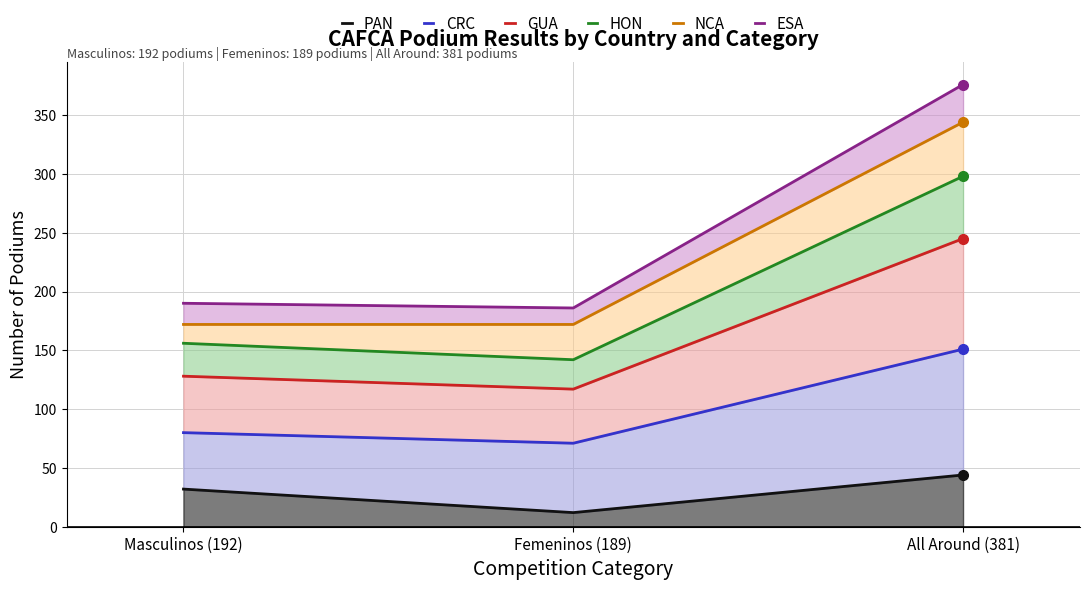

Reading right to left, list all the values displayed in this chart.

PAN: All Around (381)=44	Femeninos (189)=12	Masculinos (192)=32
CRC: All Around (381)=151	Femeninos (189)=71	Masculinos (192)=80
GUA: All Around (381)=245	Femeninos (189)=117	Masculinos (192)=128
HON: All Around (381)=298	Femeninos (189)=142	Masculinos (192)=156
NCA: All Around (381)=344	Femeninos (189)=172	Masculinos (192)=172
ESA: All Around (381)=376	Femeninos (189)=186	Masculinos (192)=190